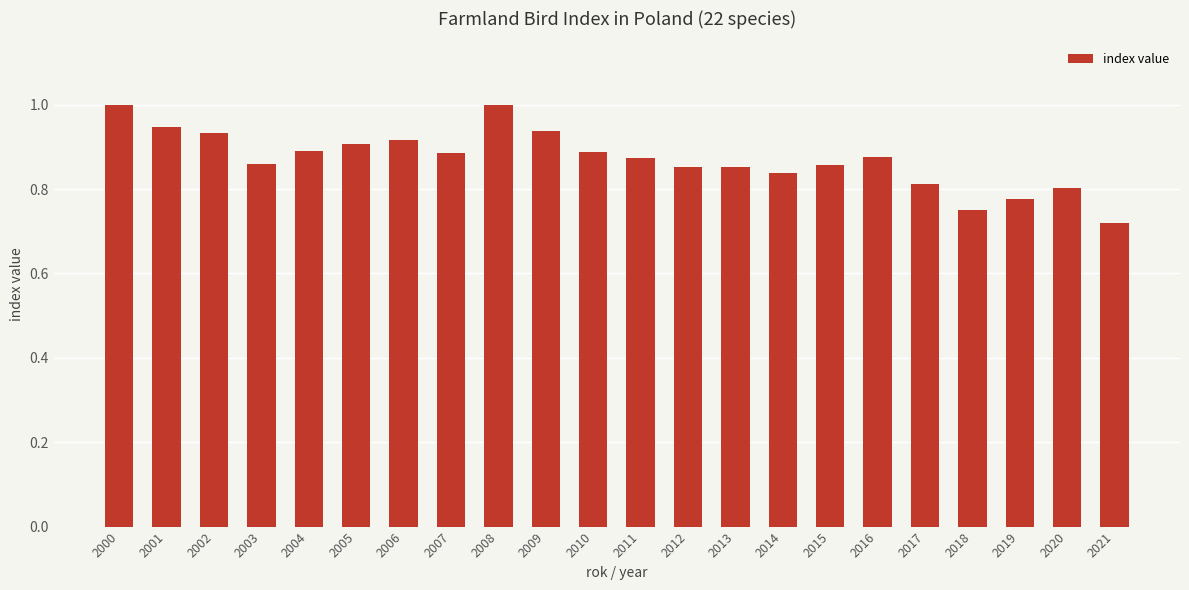

Are the bars grouped side by side (vs. stacked)?

No